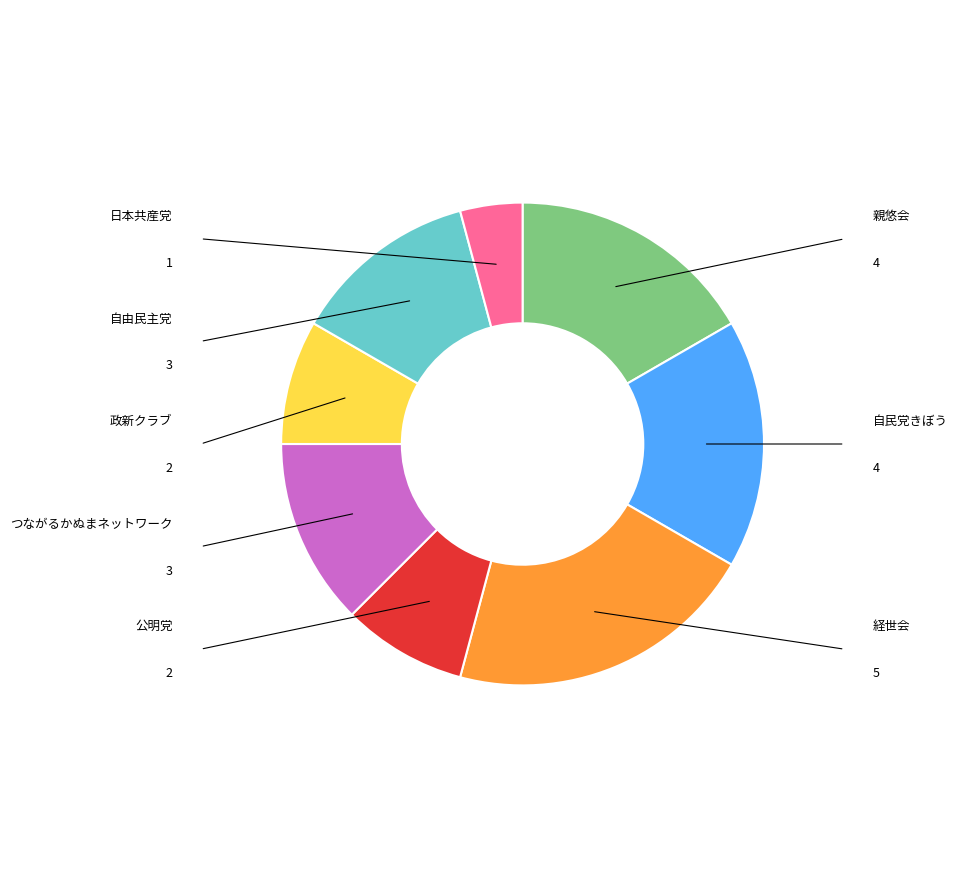

Which slice is the largest?

経世会